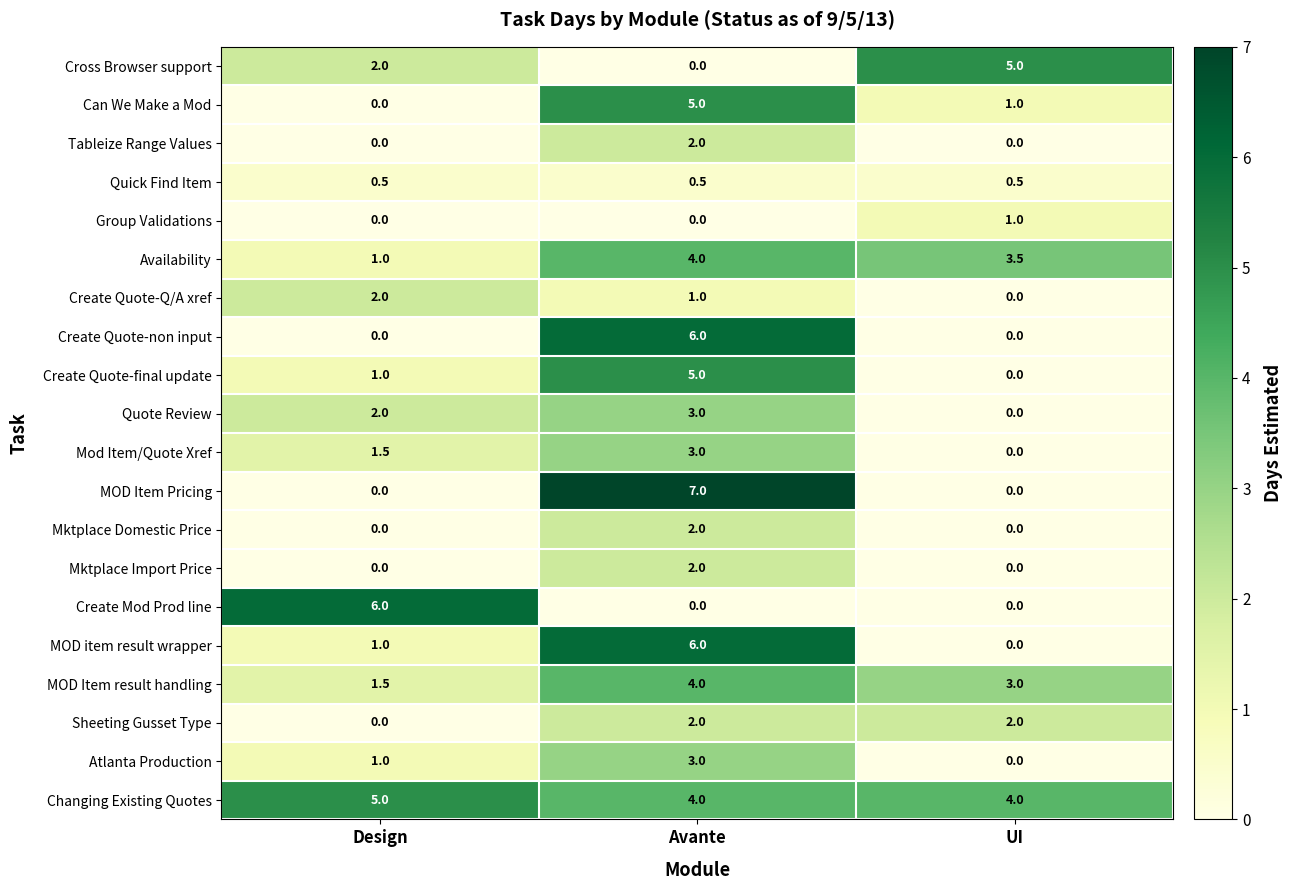

What is the total value across all series at UI?

20.0